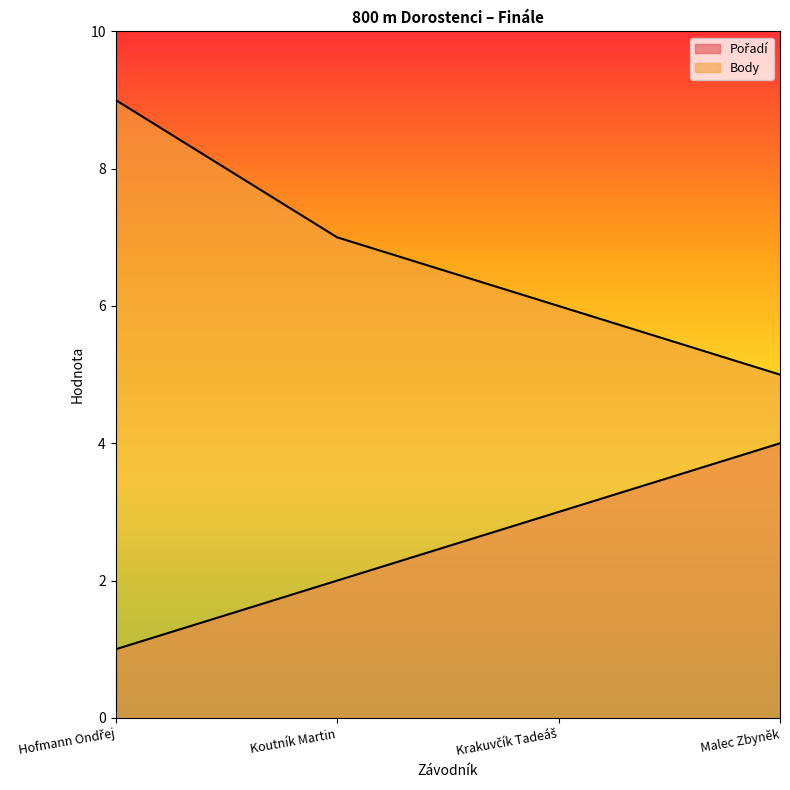

At which category does the chart reach its minimum across all series?

Hofmann Ondřej